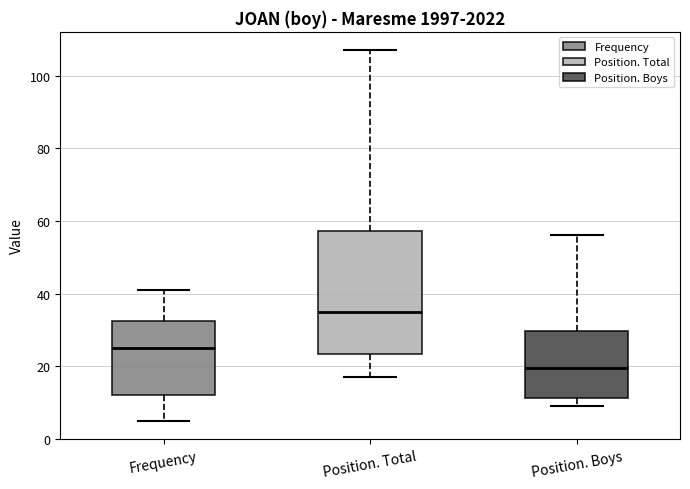

Reading left to right, read every box against the y-axis: the position of its median line, the range the box covers, and the ends of its whiskers. The values are not printed on the chart, so give them approximately, as read against the axis.

Frequency: median 26, box 12 to 32, whiskers 6 to 42
Position. Total: median 36, box 24 to 58, whiskers 18 to 108
Position. Boys: median 20, box 12 to 30, whiskers 10 to 56